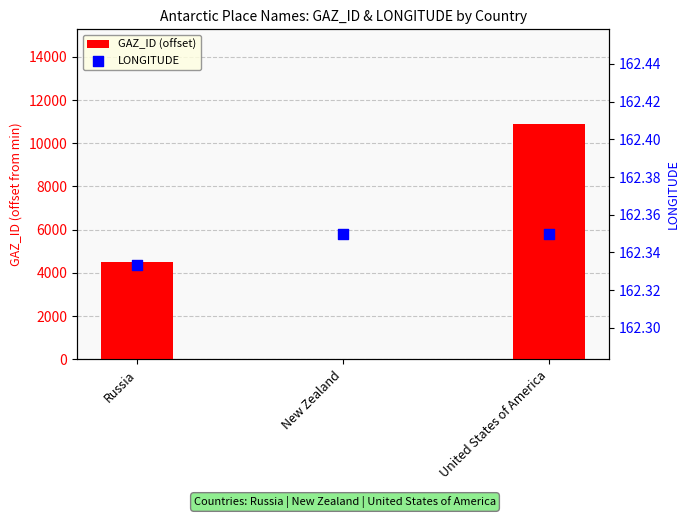

At which category is the sum across all series the highest?

United States of America